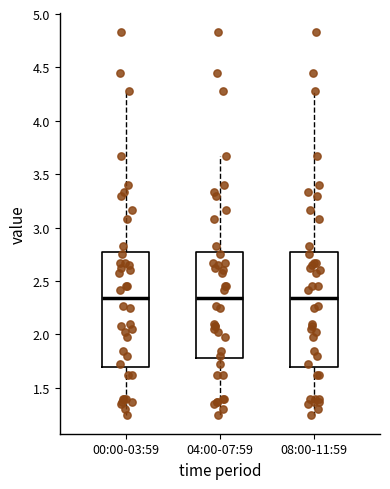

Where does the lower whisker of the box for 04:00-07:59 end on the y-axis? The values are not printed on the chart, so give them approximately, as read against the axis.

1.25